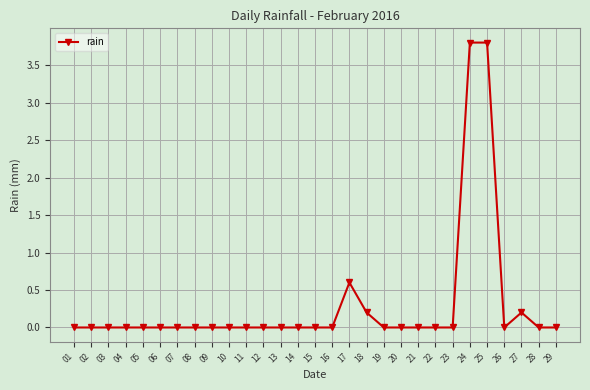

What is the sum of all values?

8.6